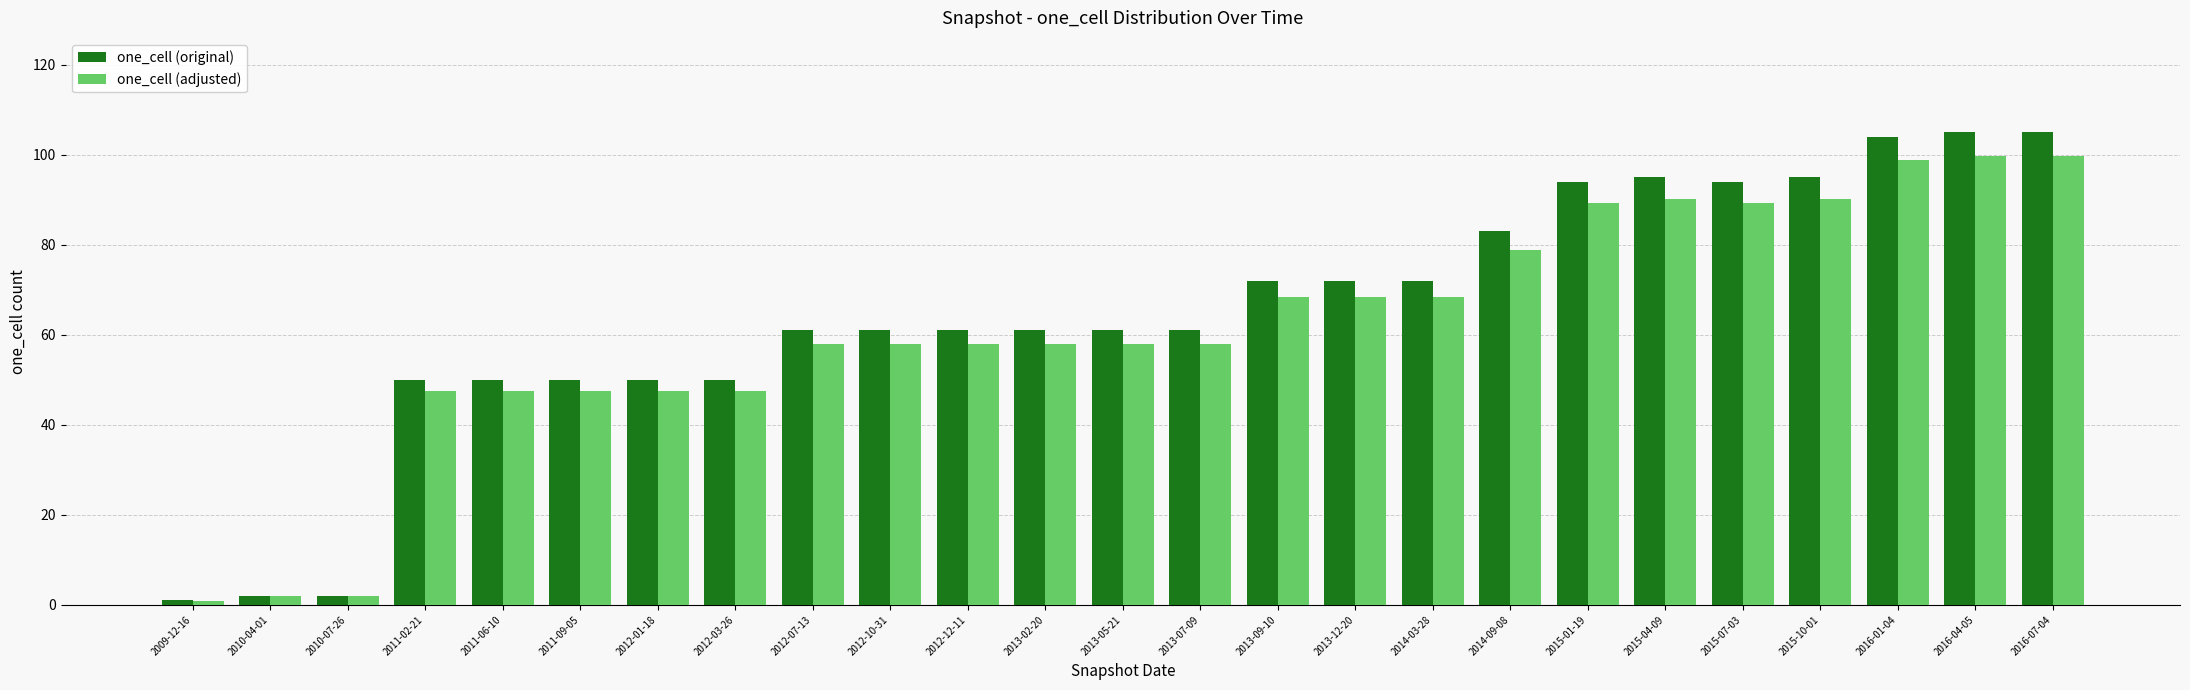

Which series changed the most between 2011-02-21 and 2016-01-04?

one_cell (original)